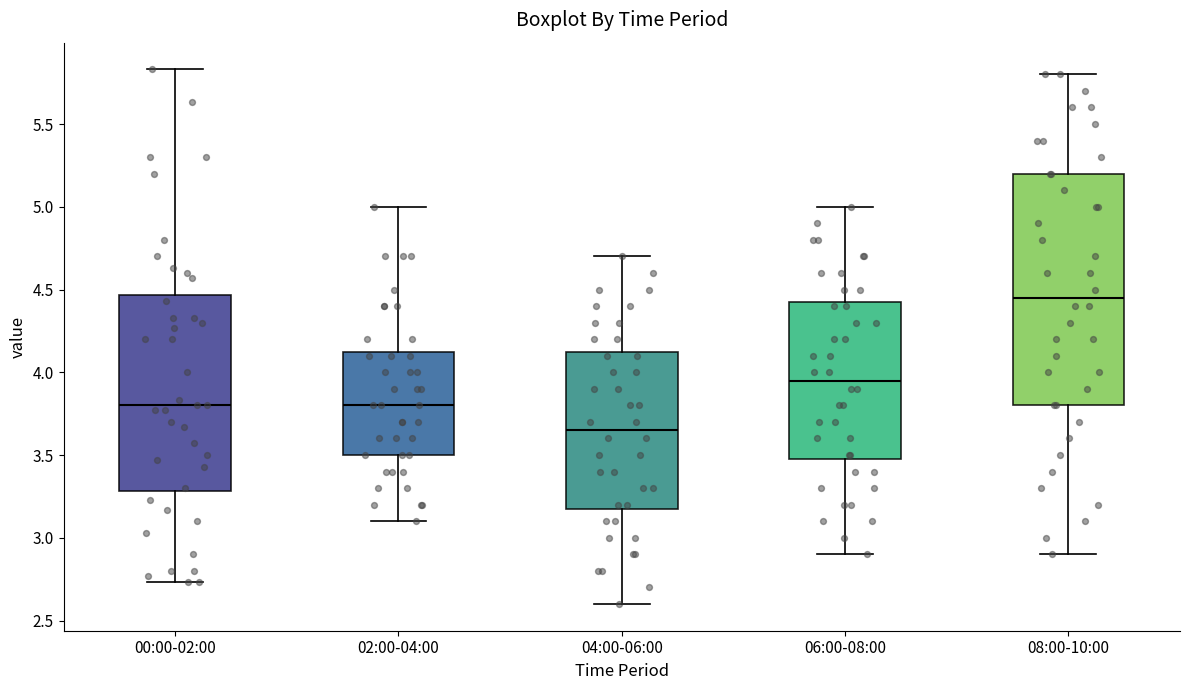

Reading left to right, read every box against the y-axis: the position of its median line, the range the box covers, and the ends of its whiskers. The values are not printed on the chart, so give them approximately, as read against the axis.

00:00-02:00: median 3.80, box 3.30 to 4.45, whiskers 2.75 to 5.85
02:00-04:00: median 3.80, box 3.50 to 4.15, whiskers 3.10 to 5.00
04:00-06:00: median 3.65, box 3.20 to 4.15, whiskers 2.60 to 4.70
06:00-08:00: median 3.95, box 3.50 to 4.45, whiskers 2.90 to 5.00
08:00-10:00: median 4.45, box 3.80 to 5.20, whiskers 2.90 to 5.80